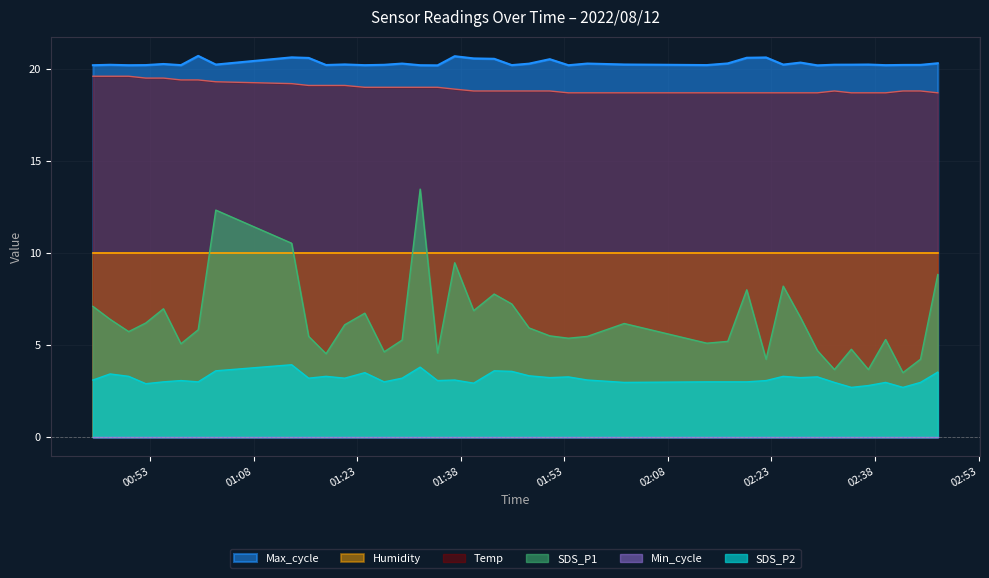

How many data points in SDS_P2 are above 3?

25